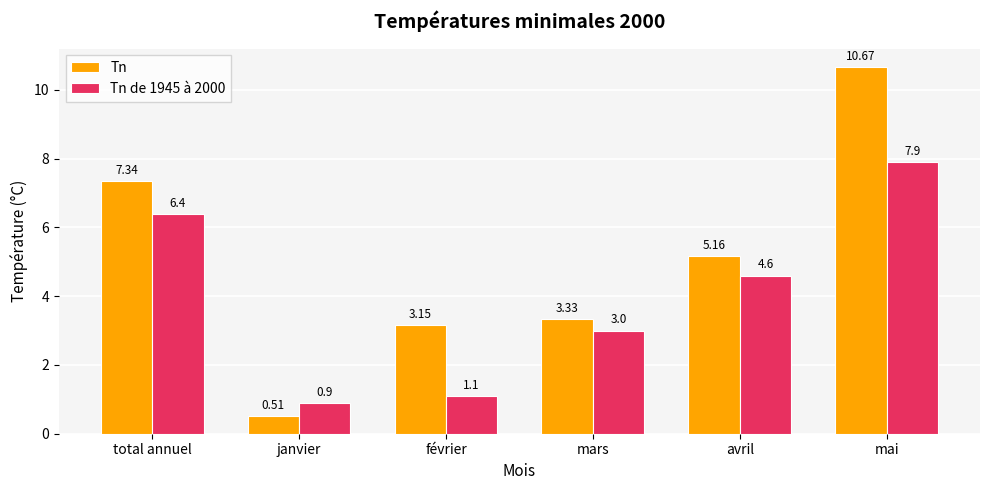

What is the label of the 1st bar from the right?

mai